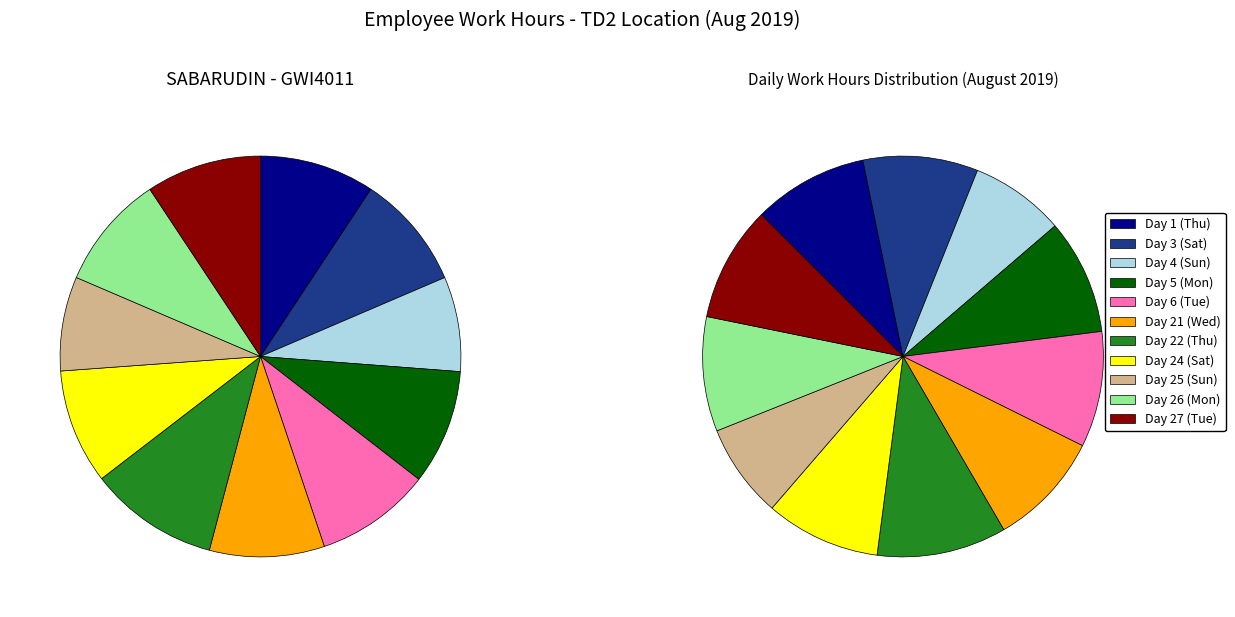

To the nearest percent, what is the combined percentage of Day 4 (Sun) and Day 21 (Wed)?

17%